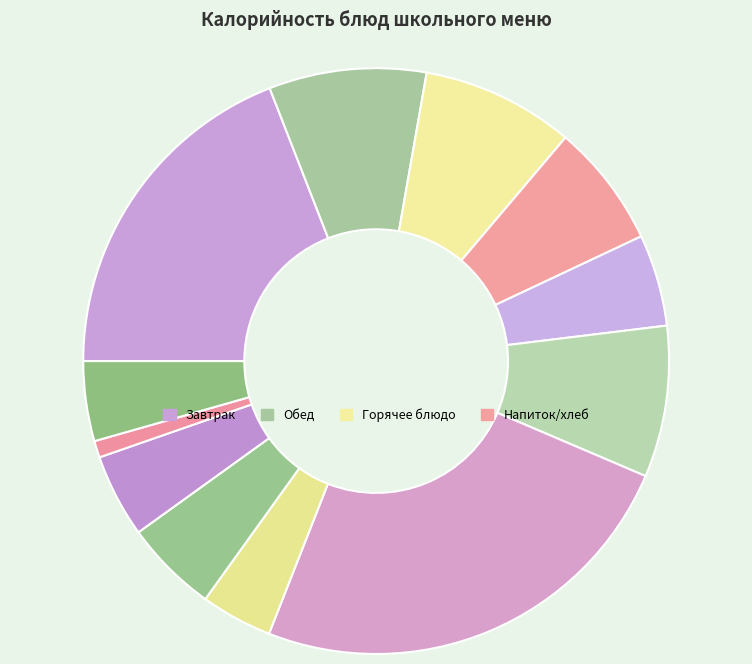

To the nearest percent, what is the difference between the largest and smallest slice percentages?

24%